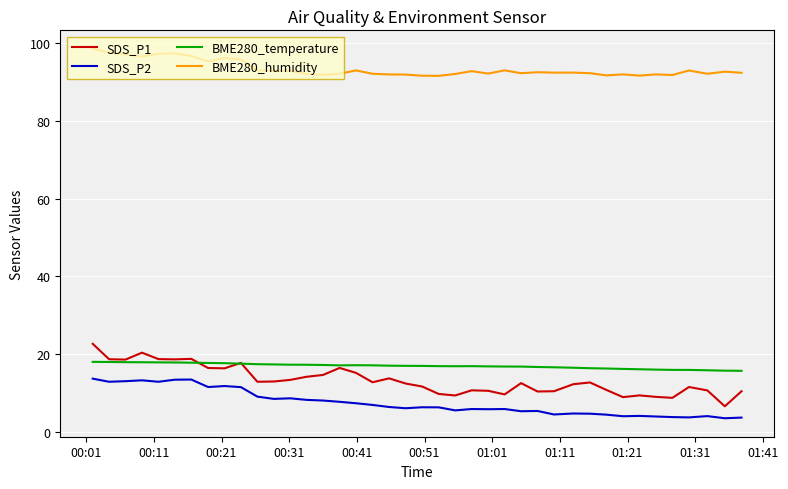

What is the smallest value displayed?

3.6